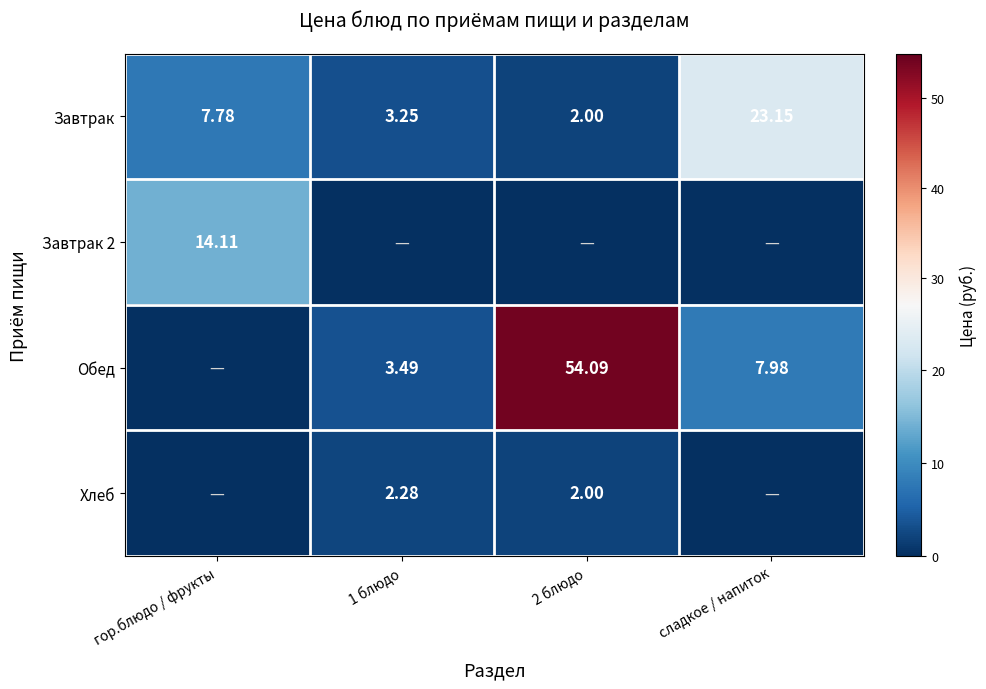

At which category is the sum across all series the highest?

2 блюдо